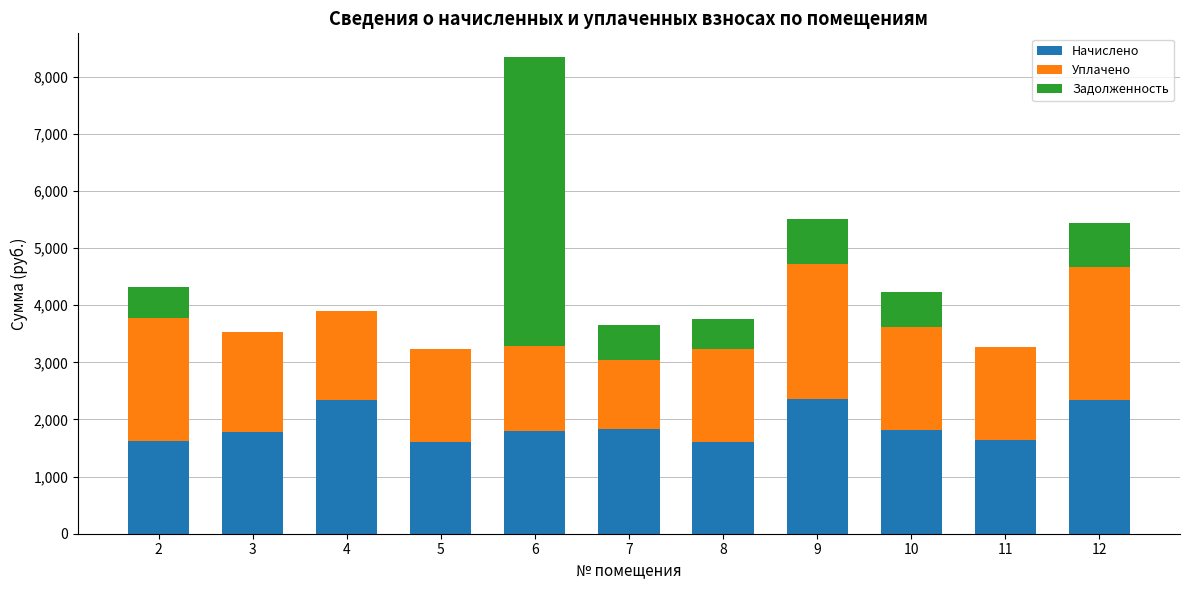

What is the total value across all series at 7?

3647.3